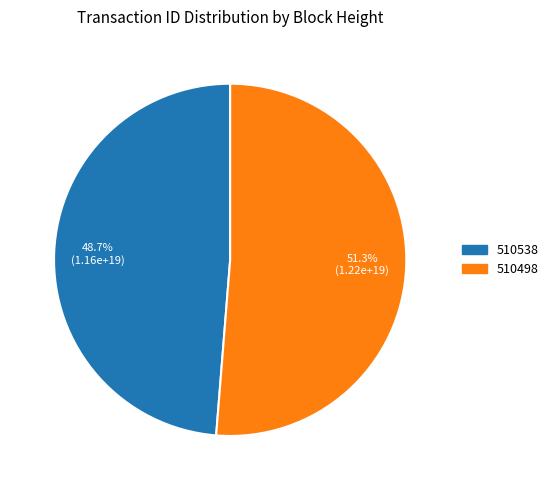

Is the sum of 510498 and 510538 greater than half?

Yes